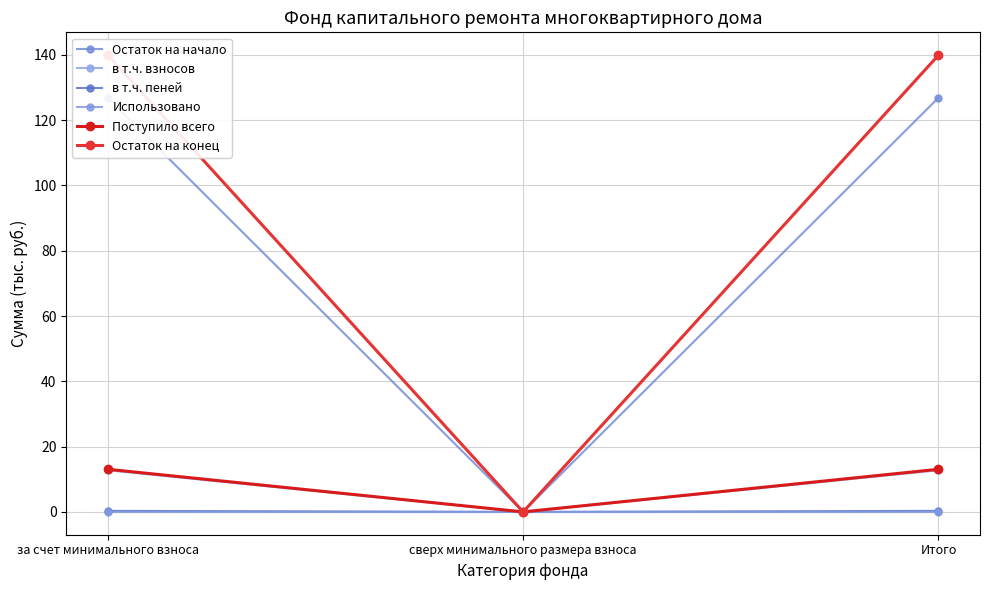

How many distinct data groups are displayed?

6